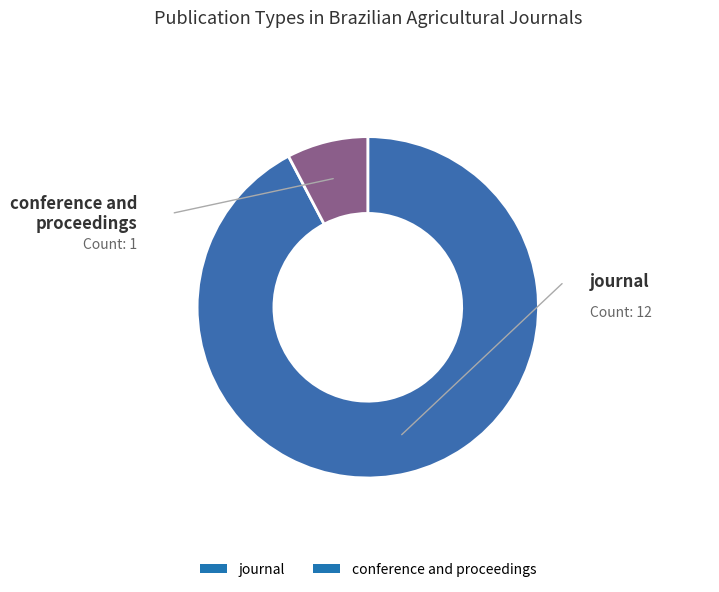

True or false: conference and proceedings accounts for 21% of the total.

False